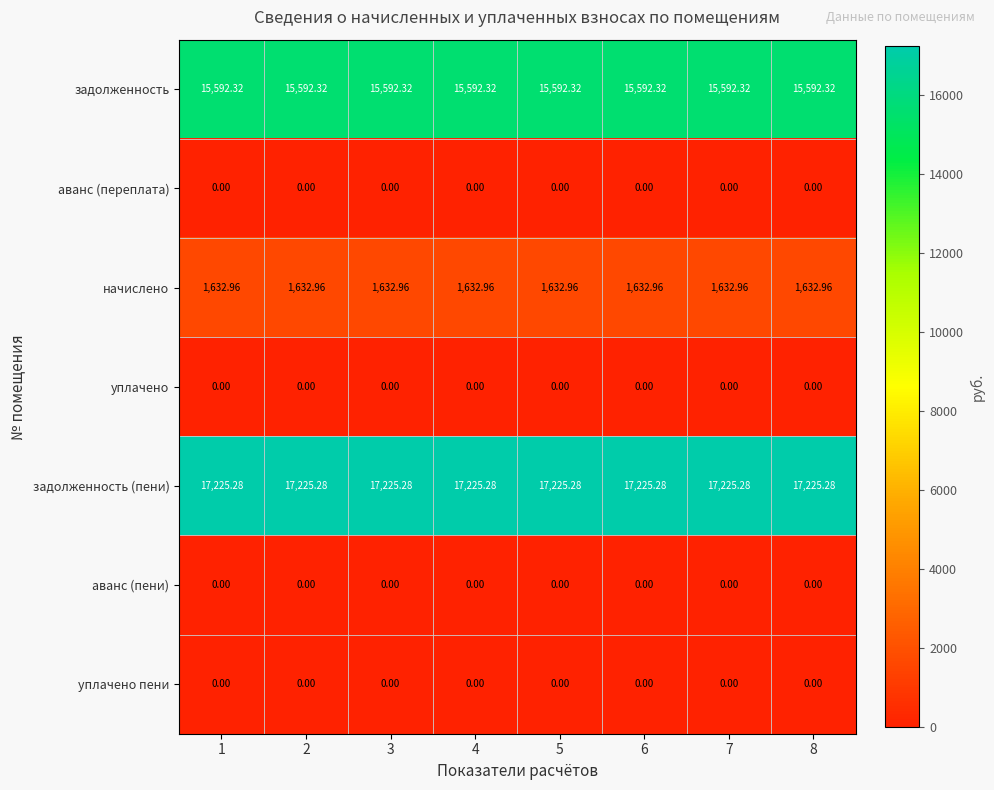

Which series has the largest total across all categories?

задолженность (пени)